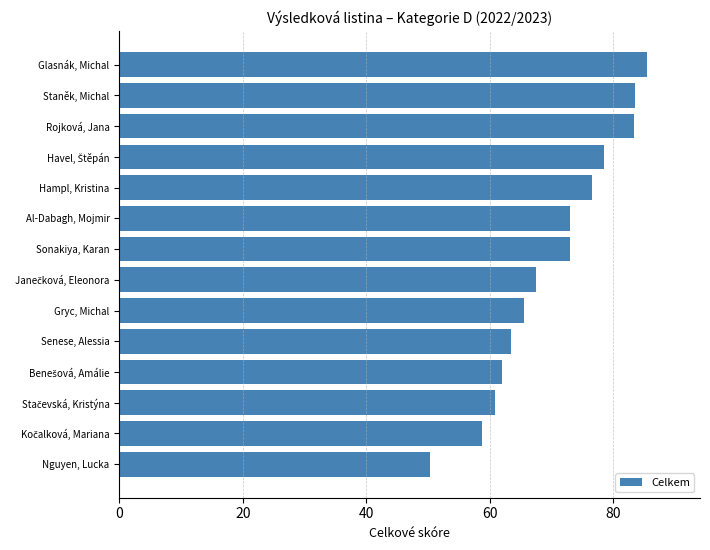

Is it true that the value at Hampl, Kristina is 76.5?

True